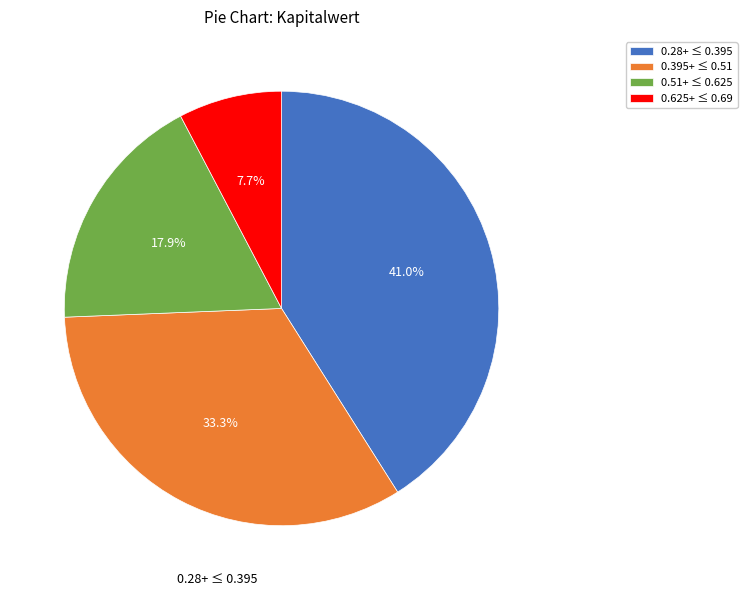

Count the number of slices in the pie.

4